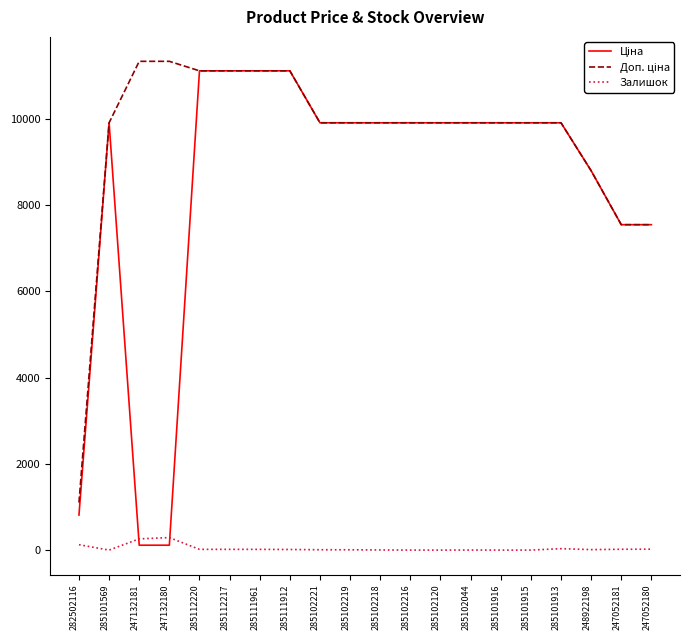

What is the spread (max minus min) of values at 285102120?

9908.5